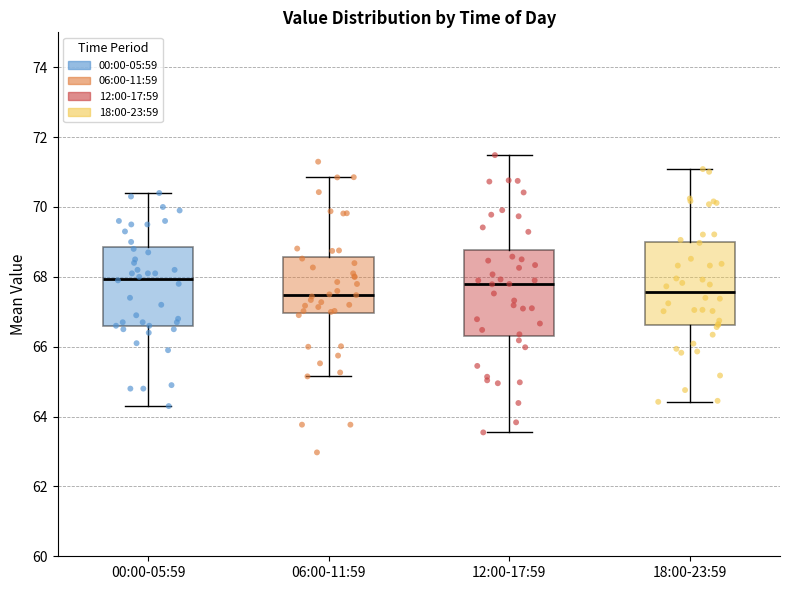

Reading left to right, transcribe this box plot: for each box, give where its median line is, the range the box spans, and where its two whiskers end, as read against the y-axis. The values are not printed on the chart, so give them approximately, as read against the axis.

00:00-05:59: median 68.0, box 66.6 to 68.8, whiskers 64.4 to 70.4
06:00-11:59: median 67.4, box 67.0 to 68.6, whiskers 65.2 to 70.8
12:00-17:59: median 67.8, box 66.4 to 68.8, whiskers 63.6 to 71.4
18:00-23:59: median 67.6, box 66.6 to 69.0, whiskers 64.4 to 71.0